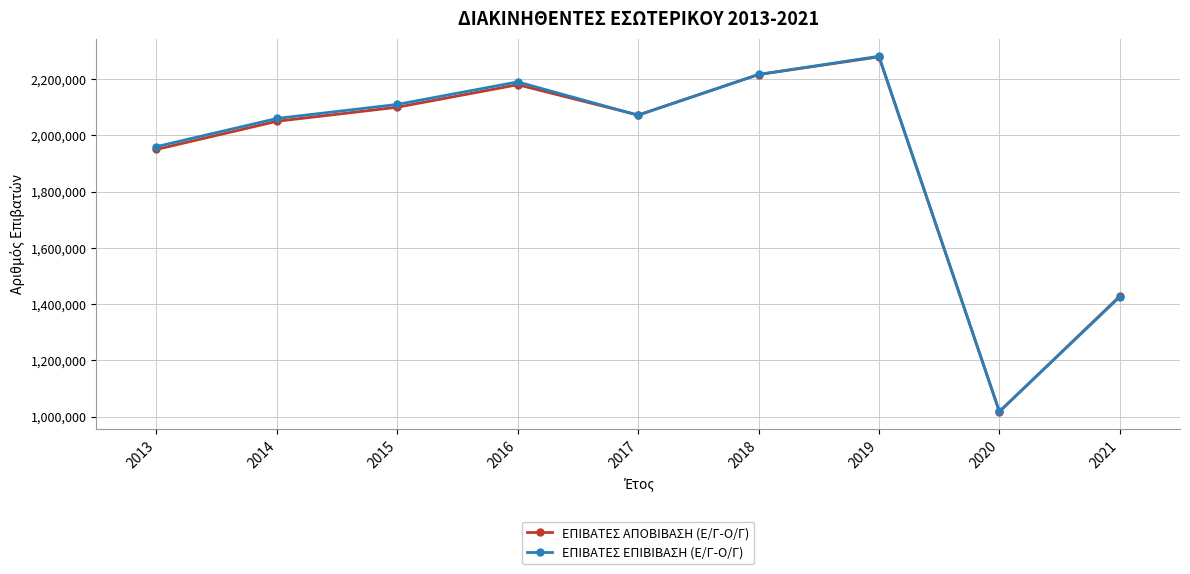

How many times do ΕΠΙΒΑΤΕΣ ΑΠΟΒΙΒΑΣΗ (Ε/Γ-Ο/Γ) and ΕΠΙΒΑΤΕΣ ΕΠΙΒΙΒΑΣΗ (Ε/Γ-Ο/Γ) cross each other?

3